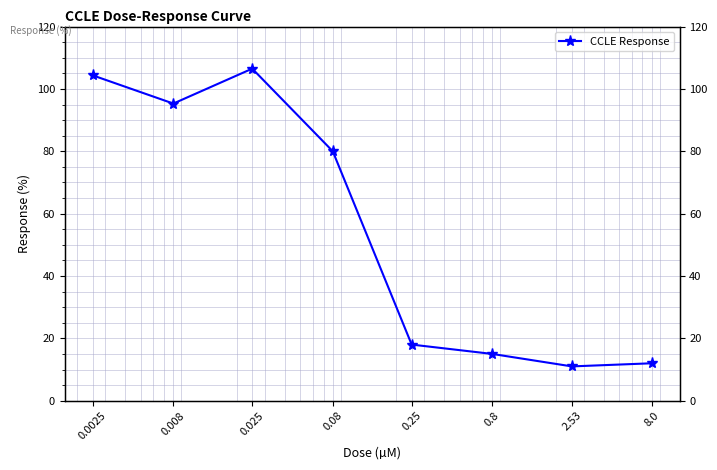

Which has a higher value, 0.0025 or 0.025?

0.025